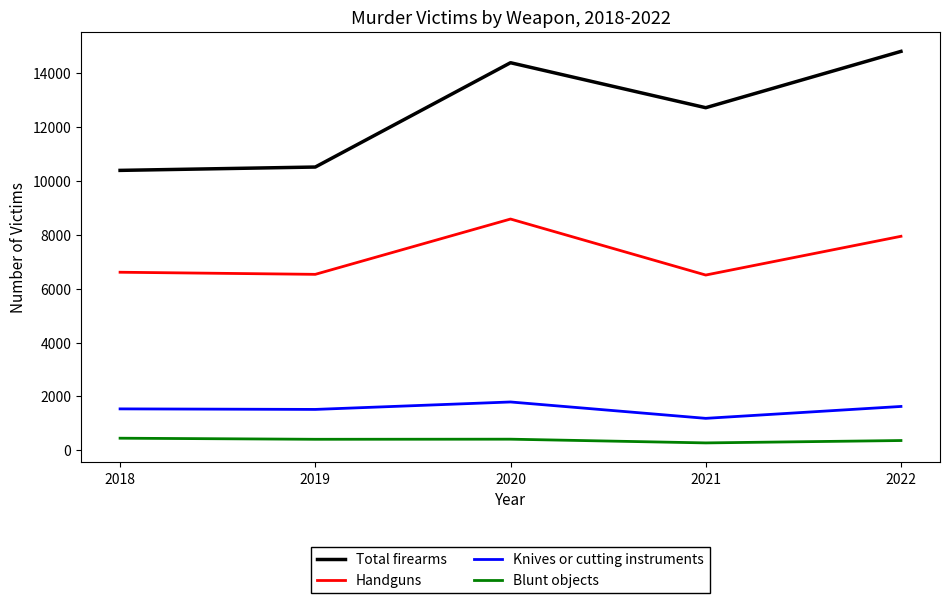

What are all the series names shown in the legend?

Total firearms, Handguns, Knives or cutting instruments, Blunt objects